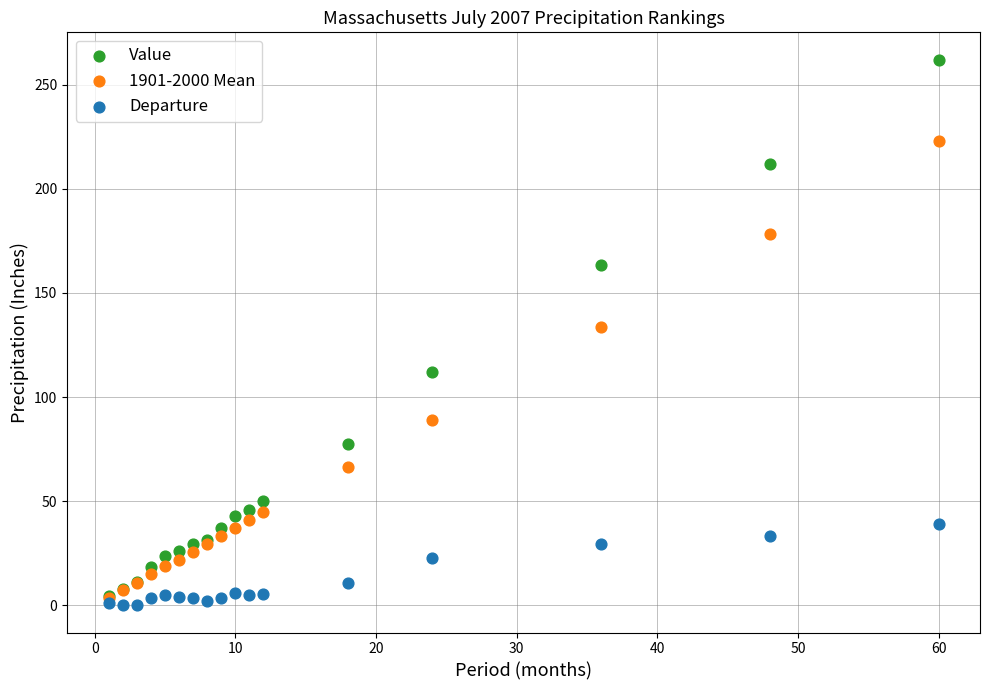

Which series contains the highest Y value?

Value